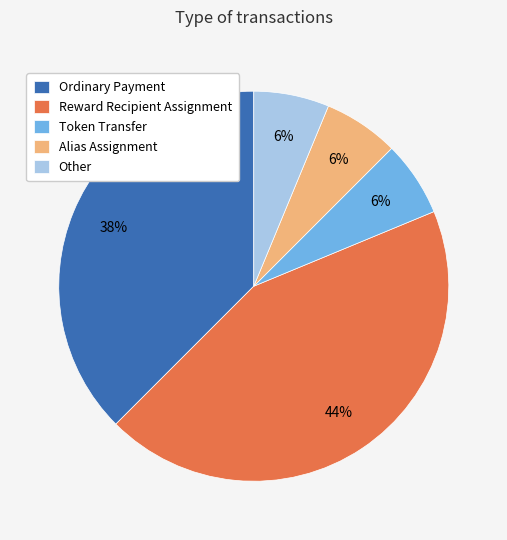

How many slices are in this pie chart?

5